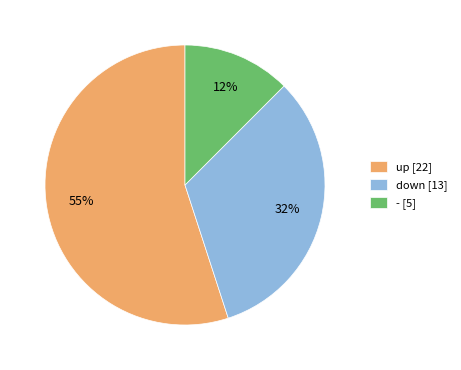

Between down and up, which is larger?

up